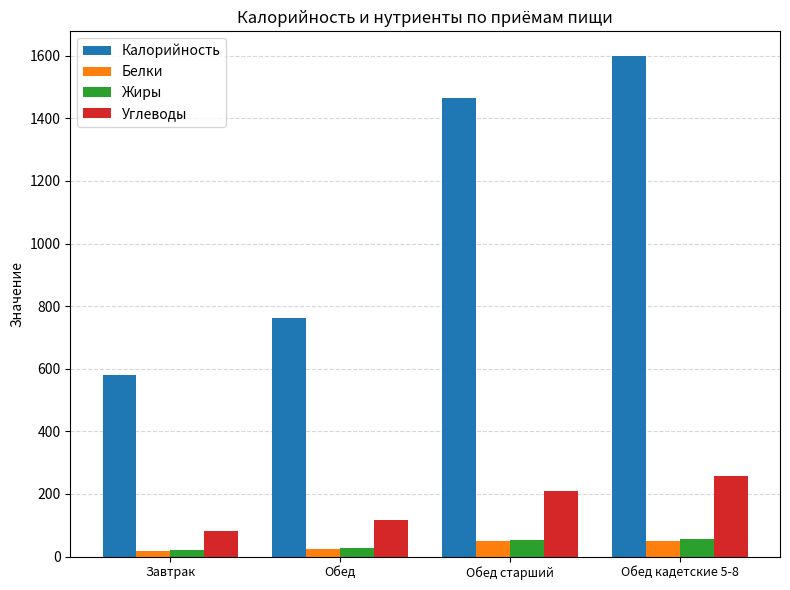

True or false: Калорийность has a value of 761.0 at Обед.

True